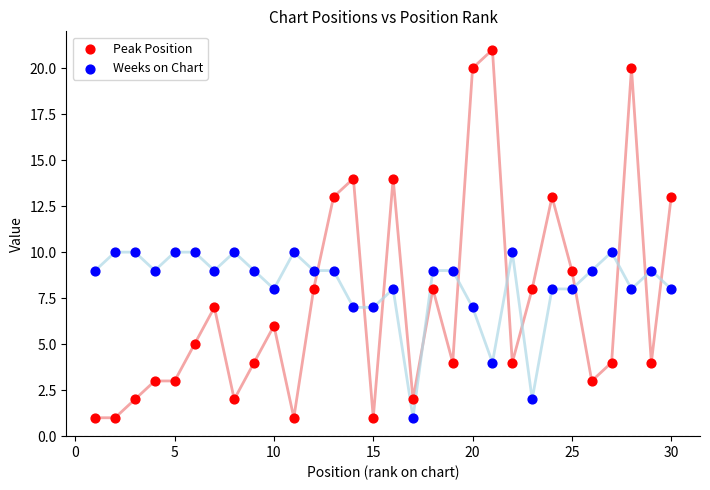

Which series contains the highest Y value?

Peak Position